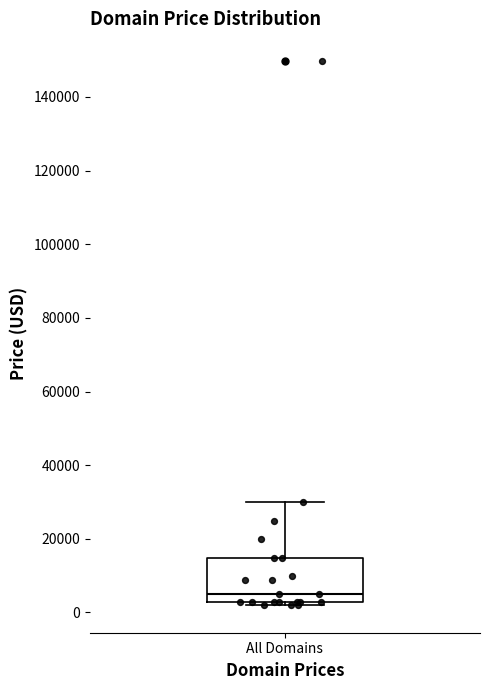

Read this box plot against the y-axis: the position of the median line, the range covered by the box, and the ends of both whiskers. The values are not printed on the chart, so give them approximately, as read against the axis.

median 4000, box 2000 to 14000, whiskers 2000 (just below the box's lower edge) to 30000